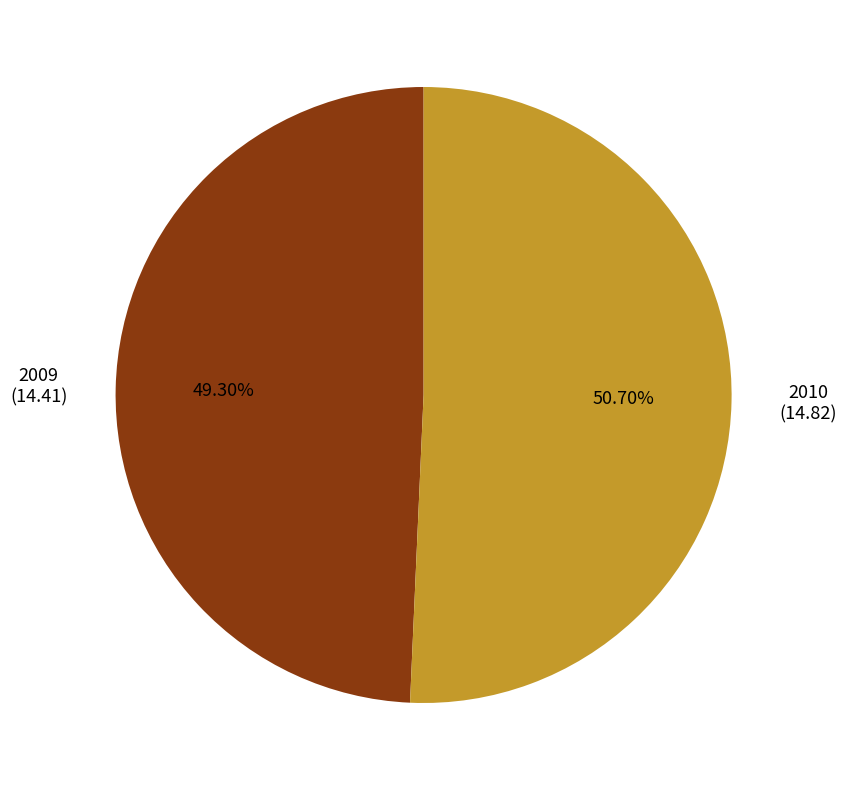

Does any single category account for the majority?

Yes